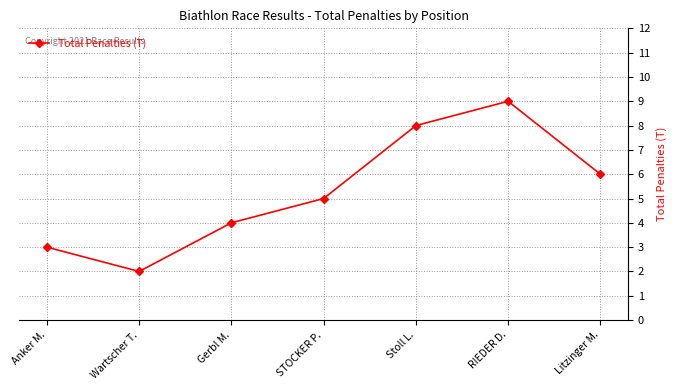

Reading left to right, what are all the values shown in this chart?

3	2	4	5	8	9	6